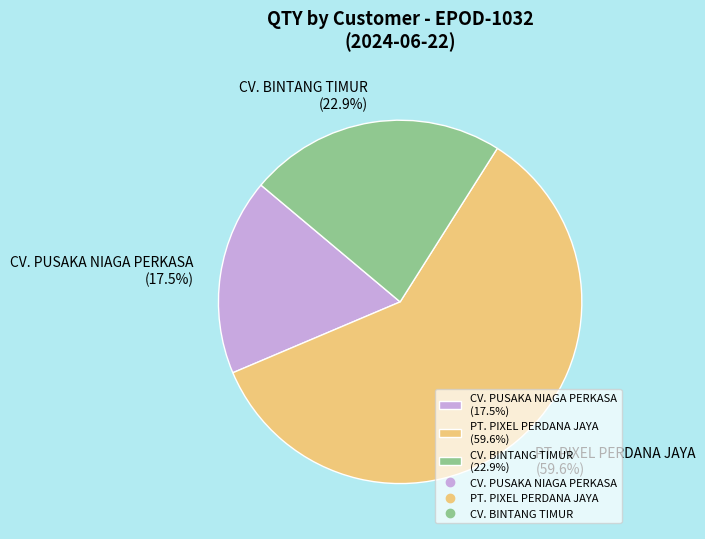

What is the largest slice in the pie chart?

PT. PIXEL PERDANA JAYA (59.6%)